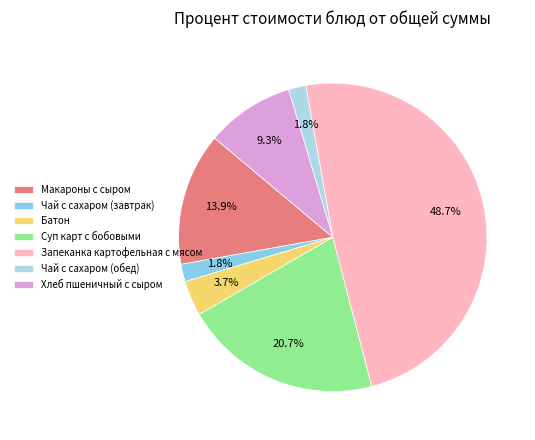

True or false: Чай с сахаром (завтрак) accounts for 2% of the total.

True